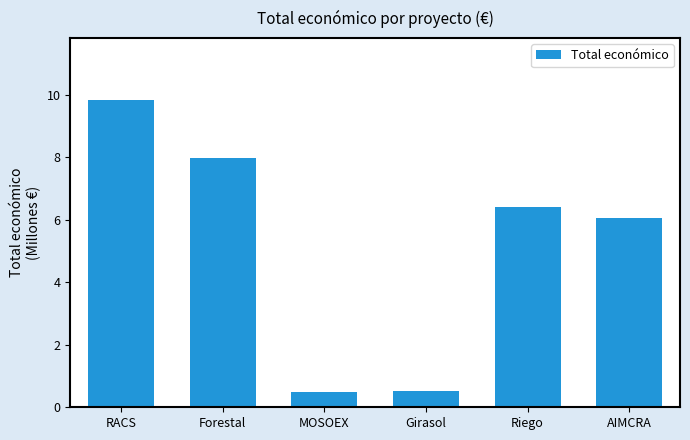

Count the number of categories in the chart.

6